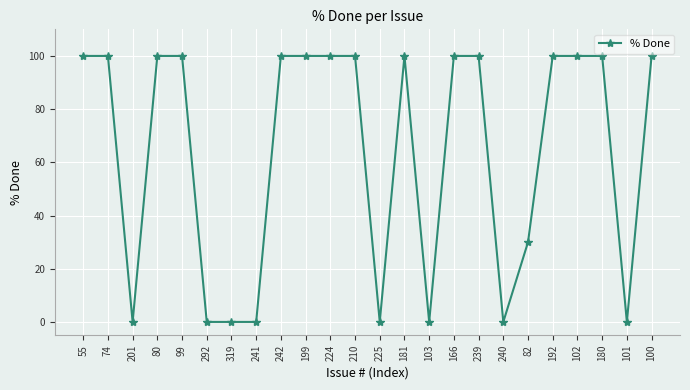

Does the chart have visible grid lines?

Yes